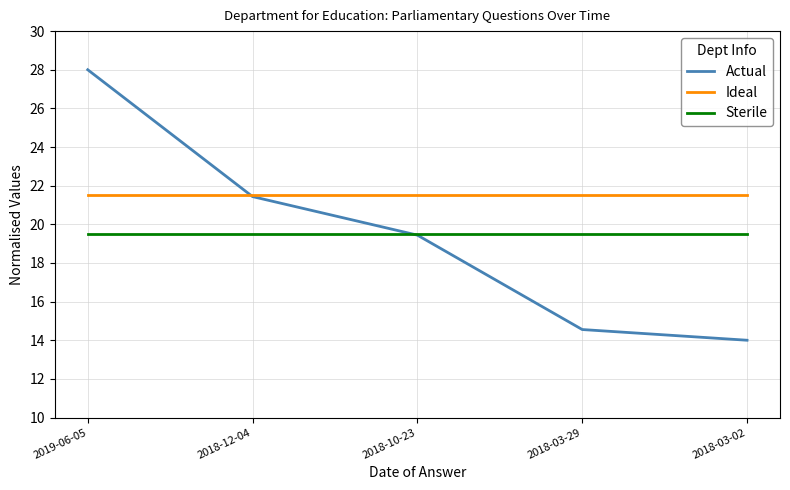

Reading left to right, transcribe all the data shown in this chart.

Actual: 28.0	21.4	19.4	14.6	14.0
Ideal: 21.5	21.5	21.5	21.5	21.5
Sterile: 19.5	19.5	19.5	19.5	19.5